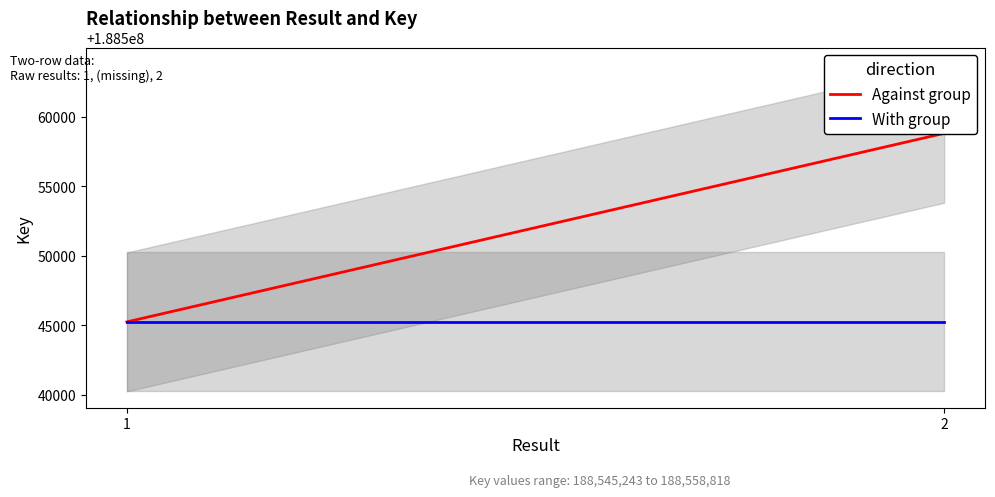

Reading left to right, extract all data points from this chart.

Against group: 188545243	188558818
With group: 188545243	188545243